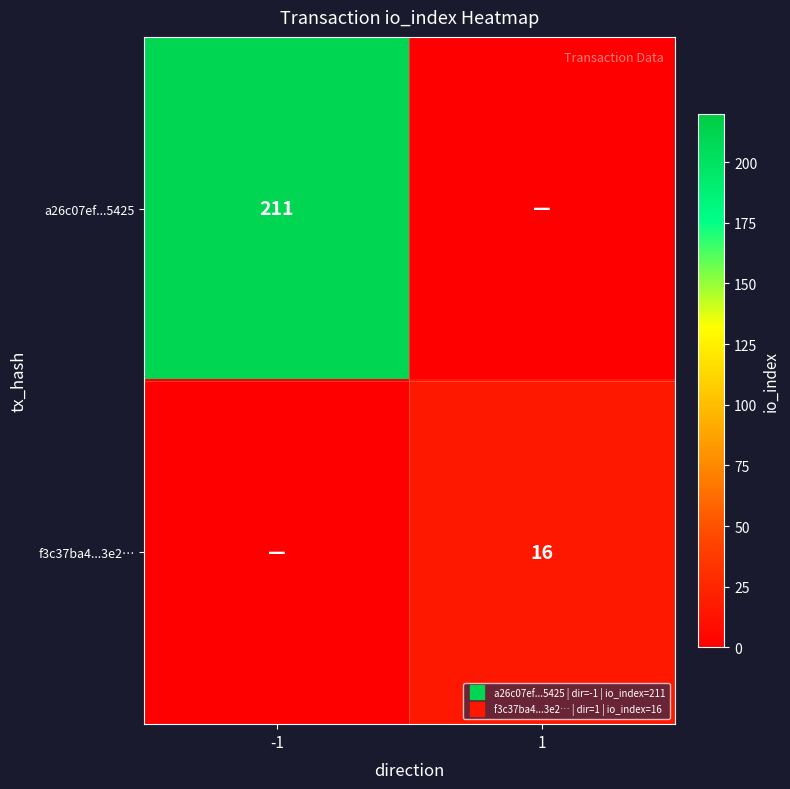

Rank the series by their maximum value, from lowest to highest.

f3c37ba4...3e2…, a26c07ef...5425